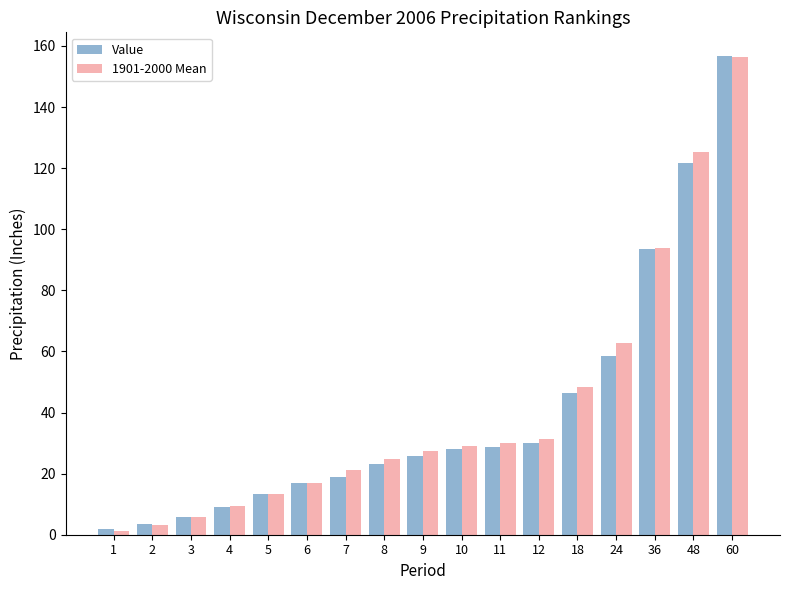

What are all the series names shown in the legend?

Value, 1901-2000 Mean